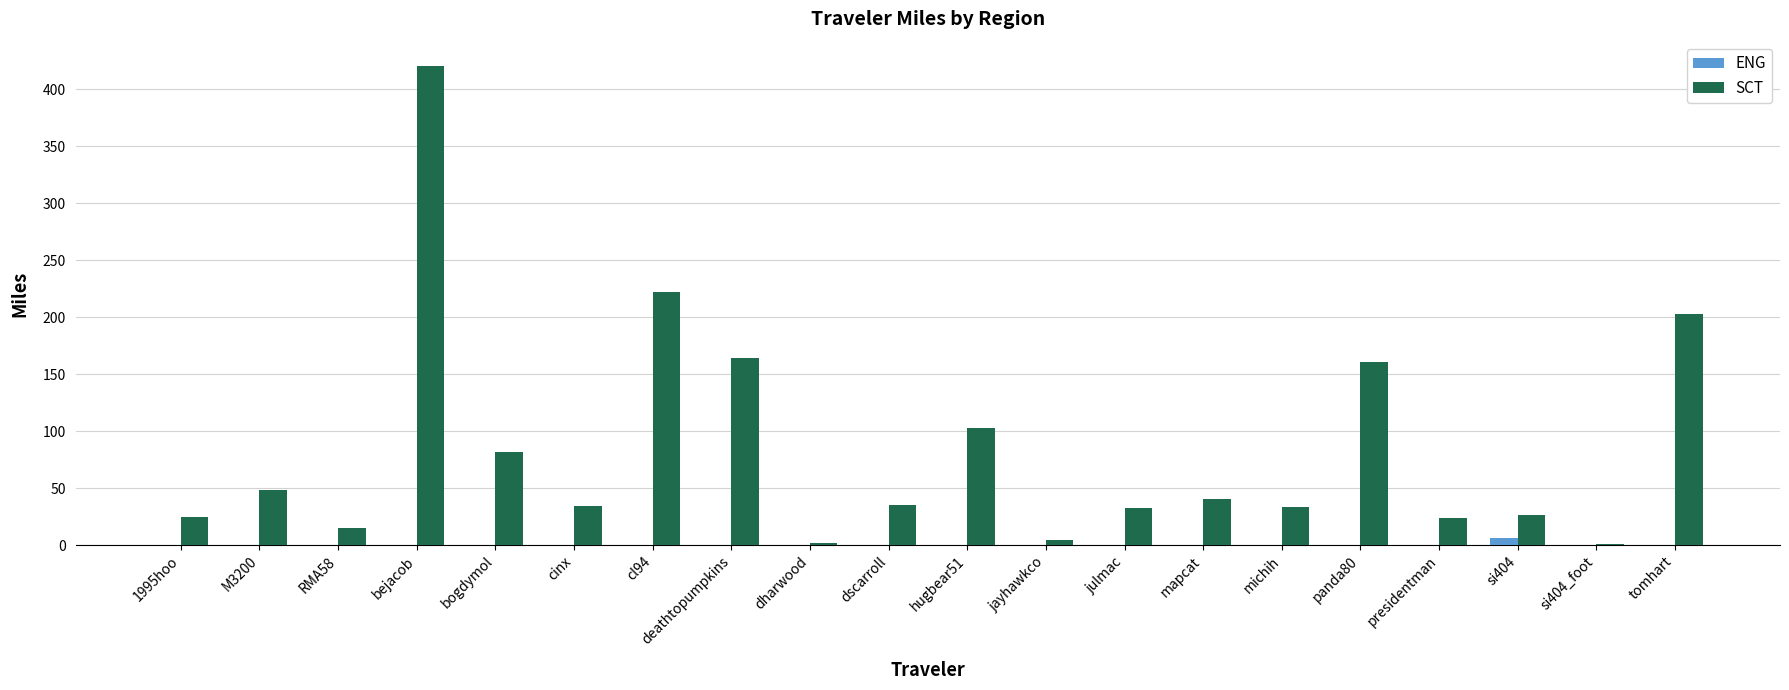

Between M3200 and hugbear51, which series saw the biggest shift?

SCT